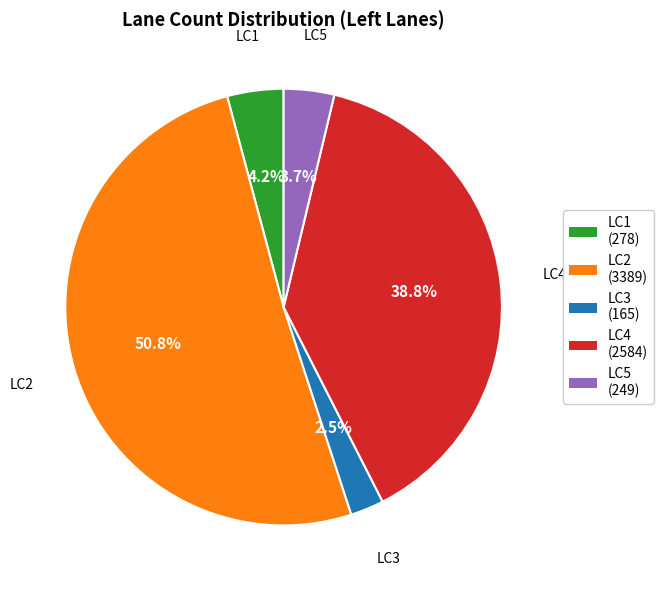

Is there a majority slice in this chart?

Yes